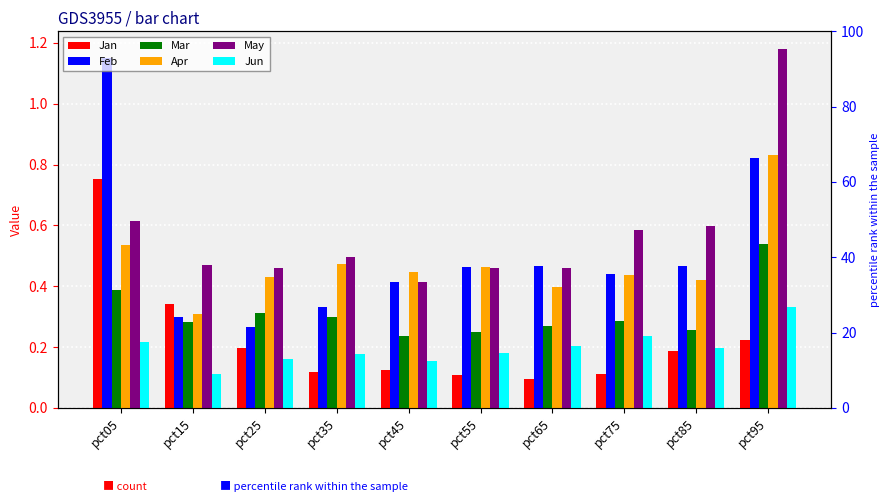

Which label corresponds to the smallest value in the chart?

pct65